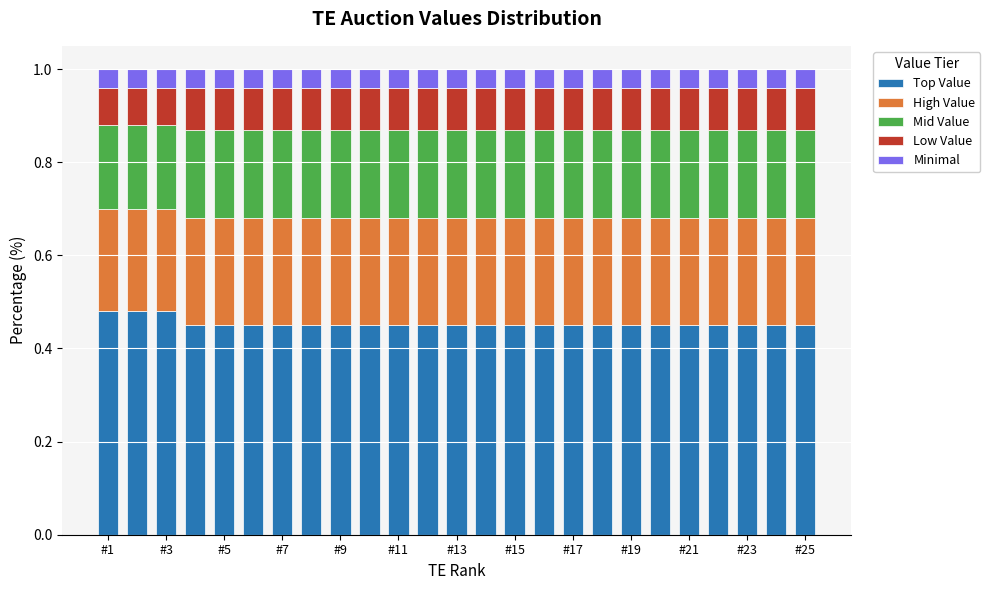

How many bars are there in total?

25